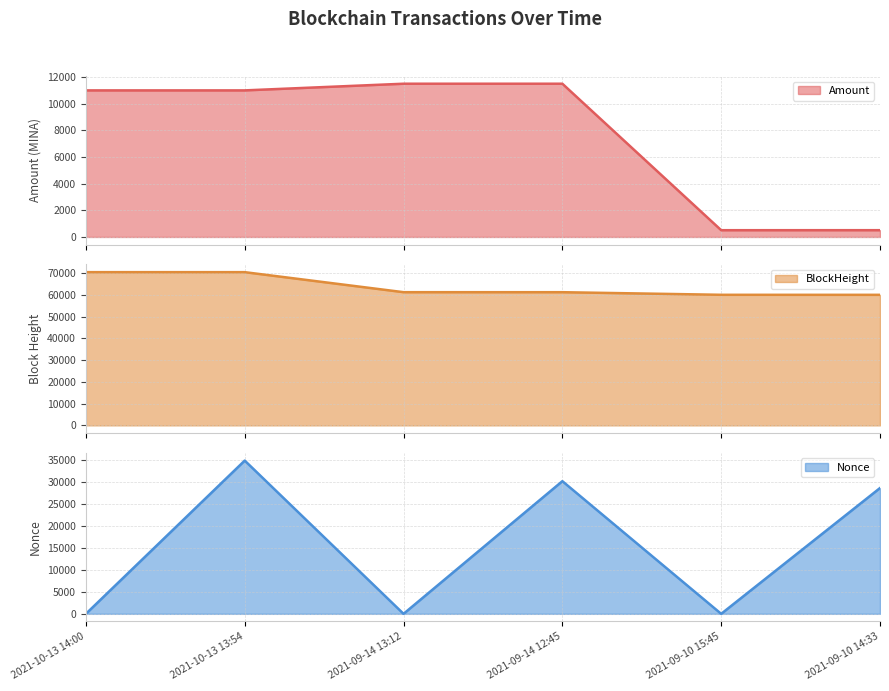

What is the label of the 2nd point from the left?

2021-10-13 13:54